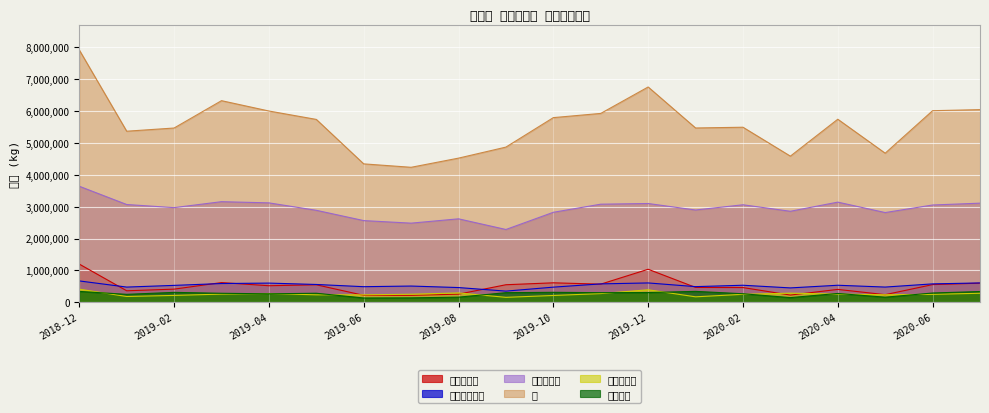

What is the difference between the maximum and minimum values in the 和牛チルド series?

256071